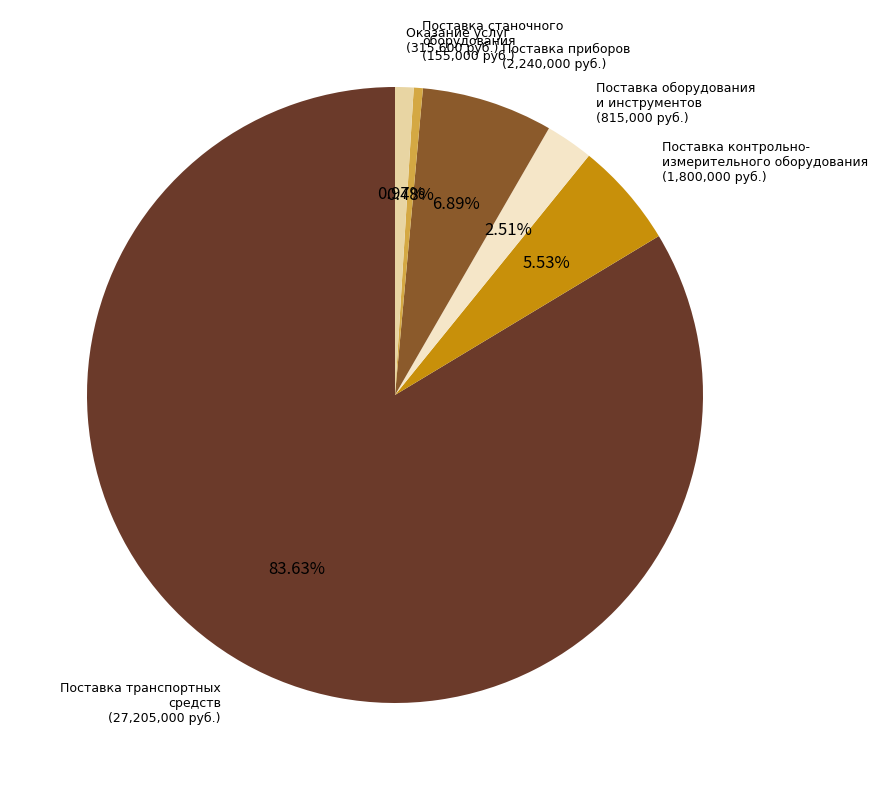

How many slices are in this pie chart?

6